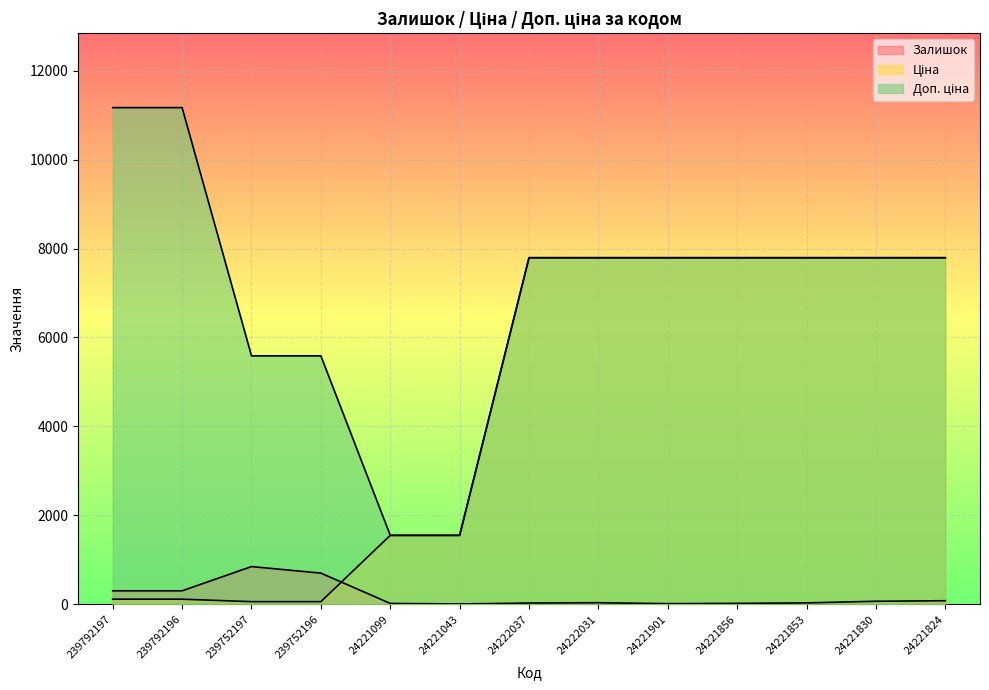

Which series has the largest total across all categories?

Доп. ціна